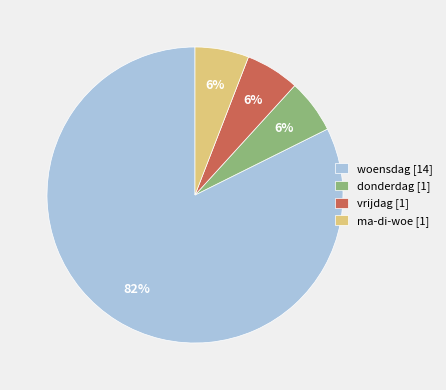

Is it true that woensdag [14] is 87% of the pie?

False